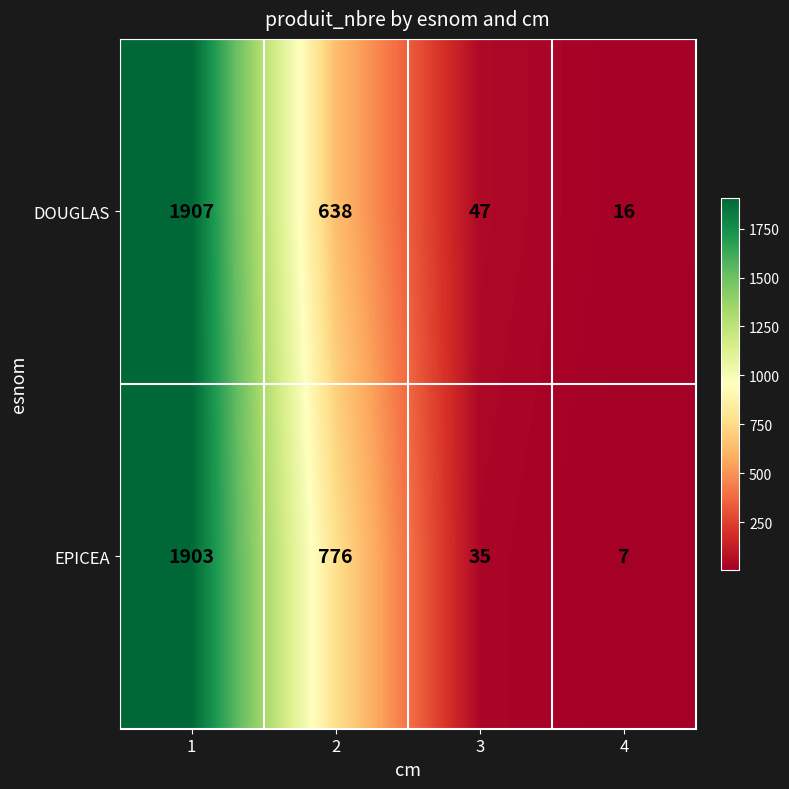

List the series in order of their peak value, highest first.

DOUGLAS, EPICEA